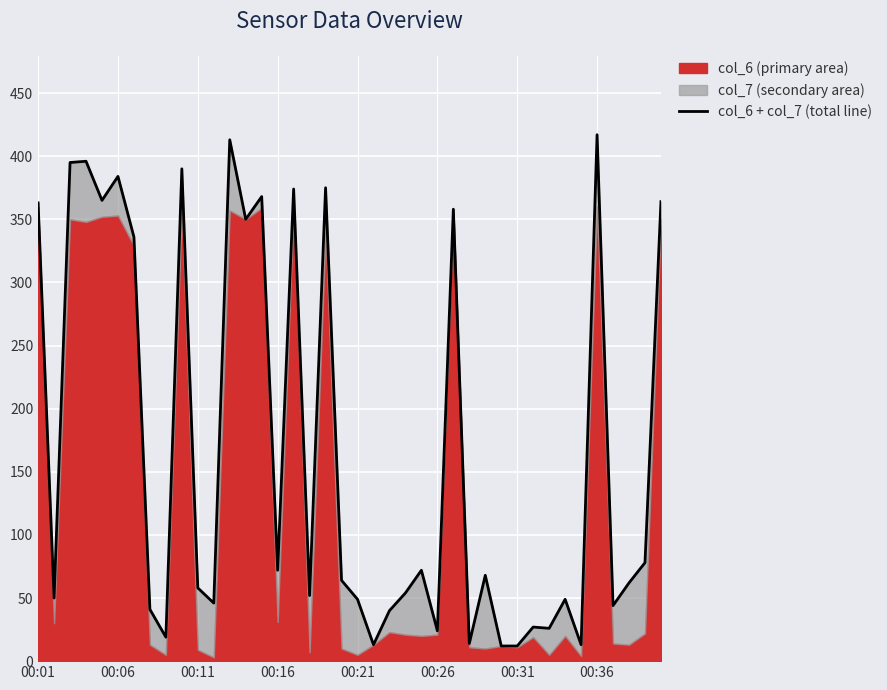

What is the value of the 19th point from the left?

375